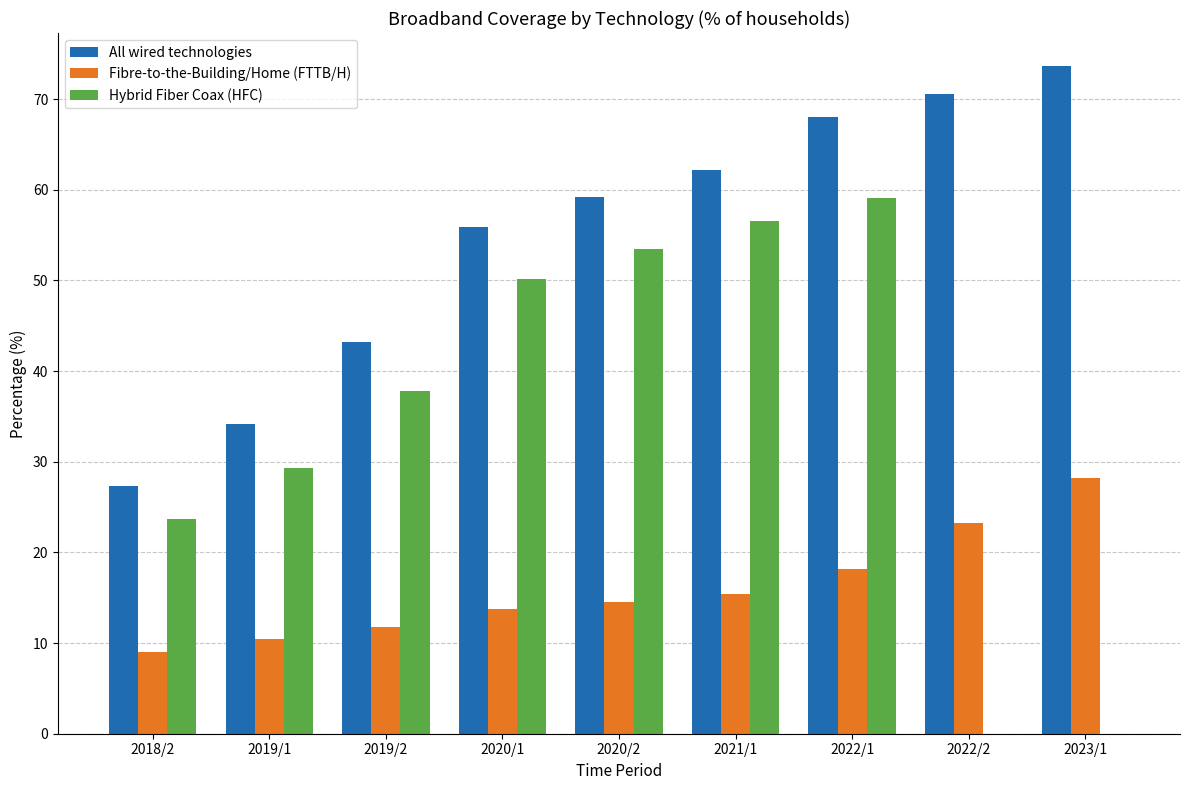

How many categories are shown in the chart?

9